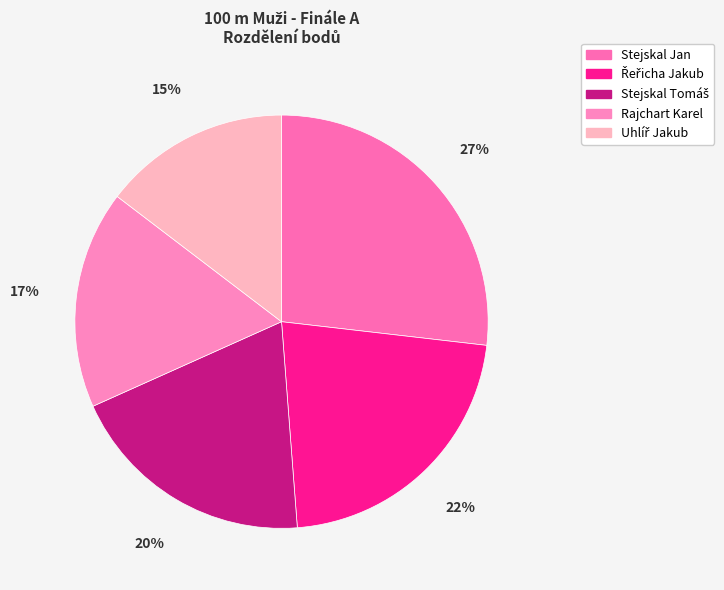

What is the smallest slice in the pie chart?

Uhlíř Jakub